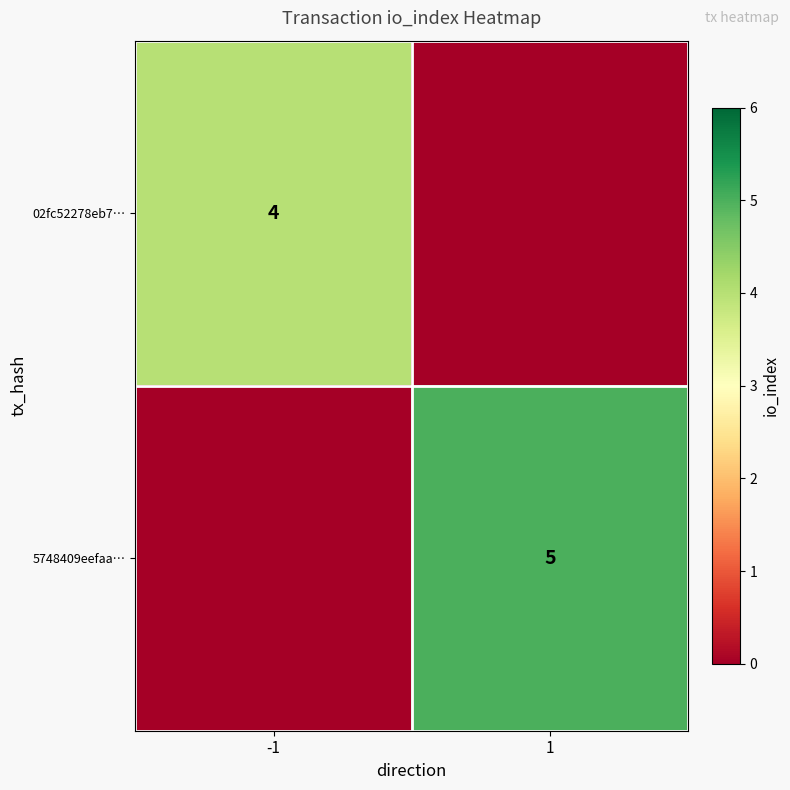

Which label corresponds to the largest value in the chart?

1